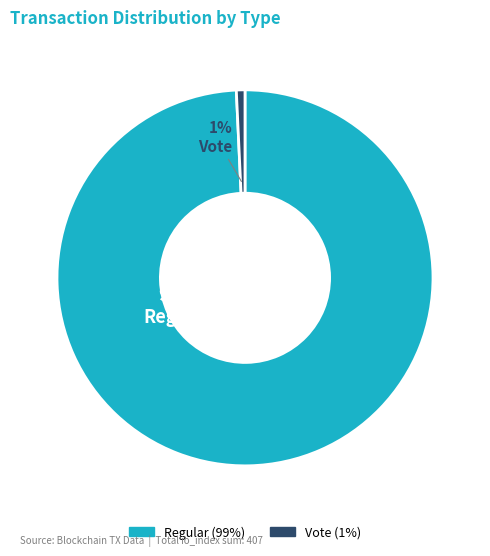

To the nearest percent, what is the average slice percentage?

50%